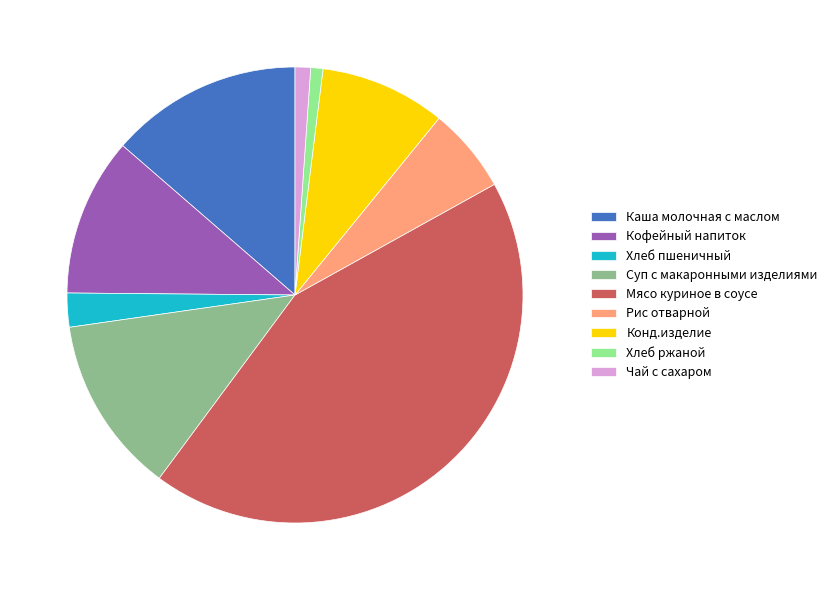

Approximately how many times larger is the value at Каша молочная с маслом compared to Конд.изделие?

1.5